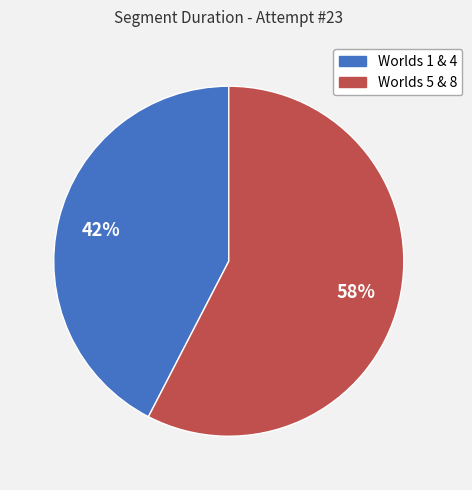

Is there any slice that represents more than half of the pie?

Yes